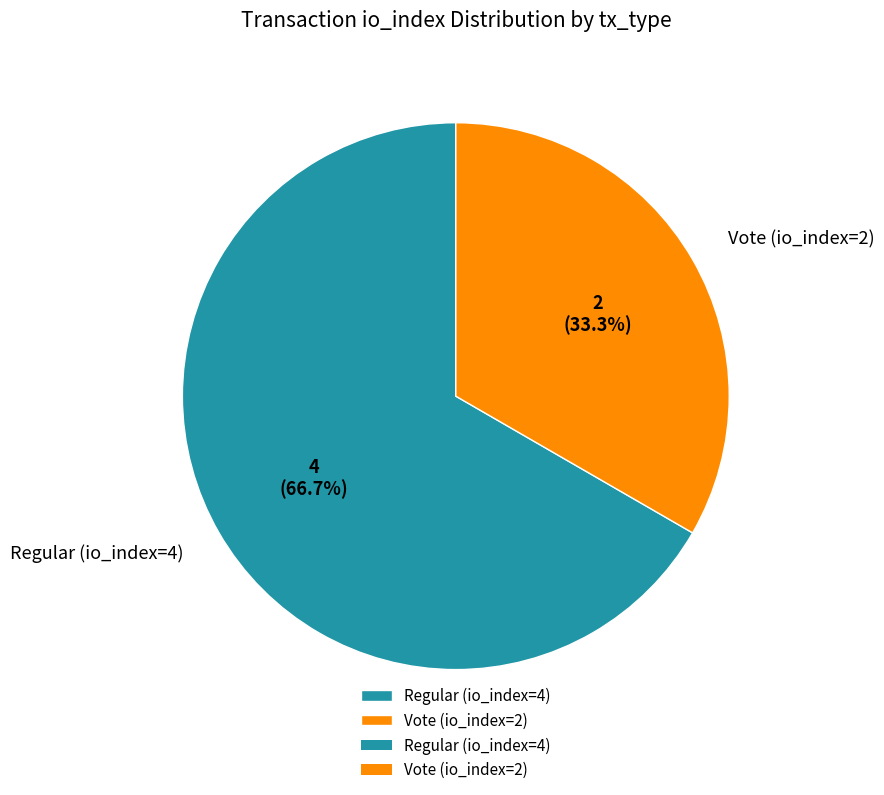

What portion of the pie excludes Regular (io_index=4)?

33.3%